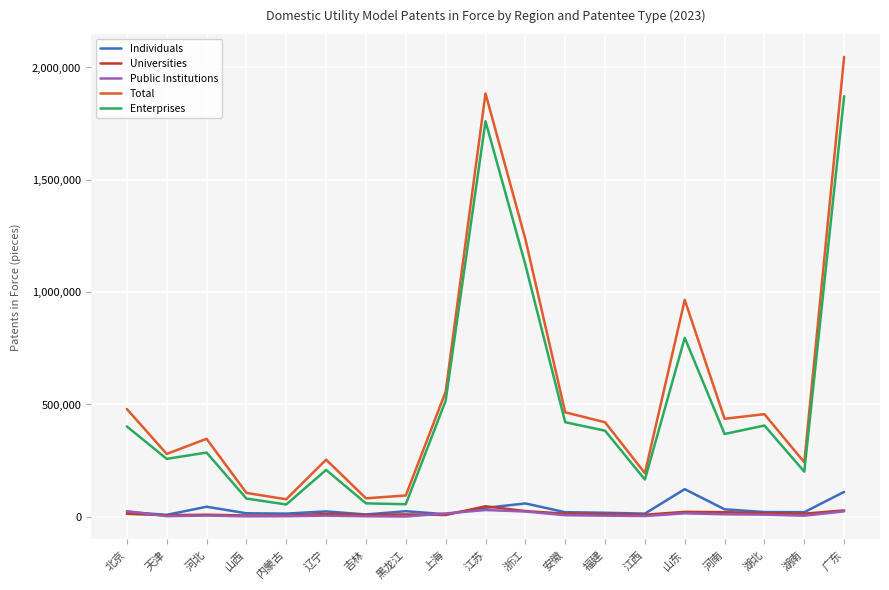

What is the total value across all series at 内蒙古?

154963